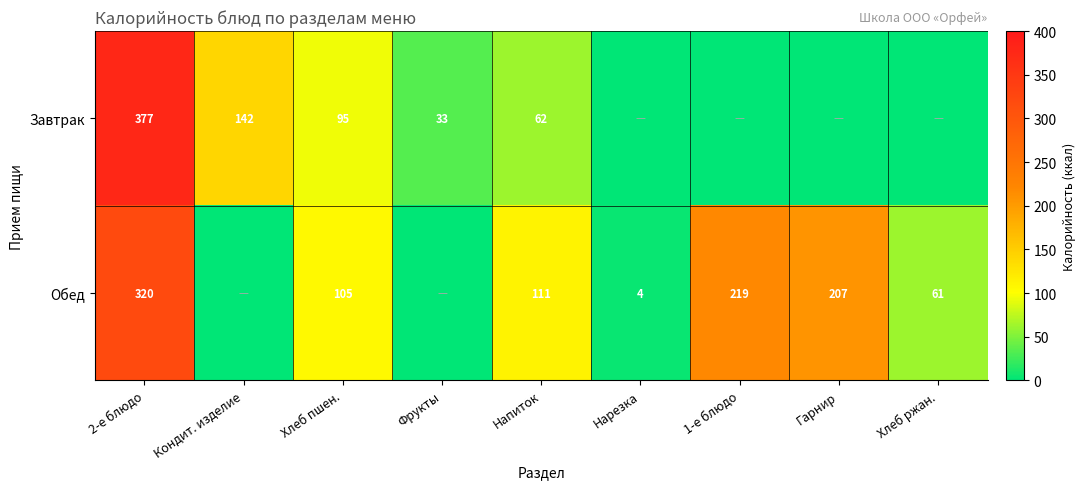

What is the sum of the Обед values at Напиток and 2-е блюдо?

431